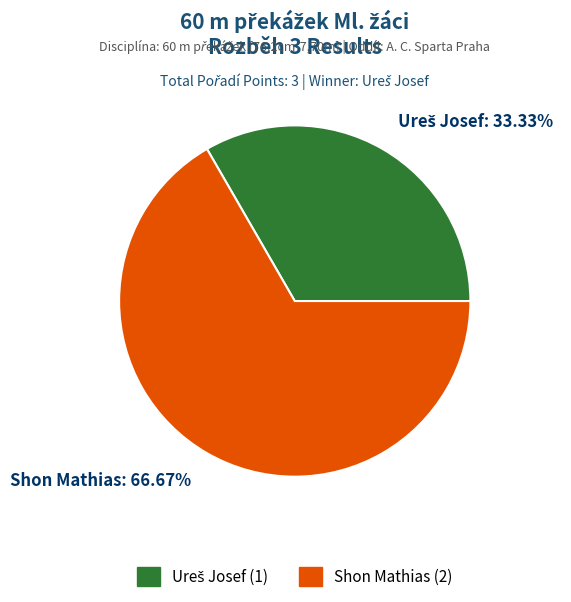

Does Shon Mathias: 66.67% account for over 50% of the chart?

Yes